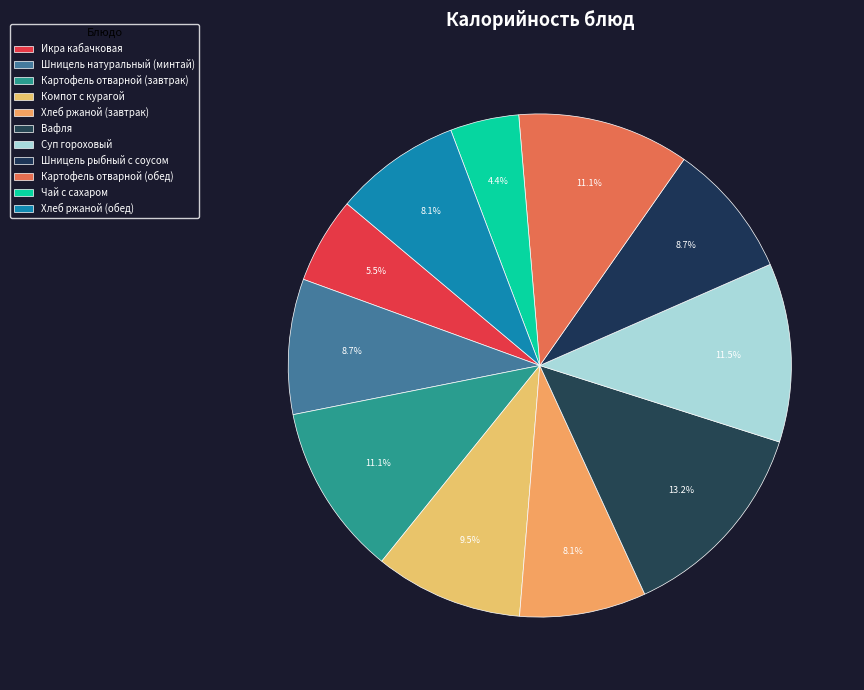

To the nearest percent, what is the average slice percentage?

9%